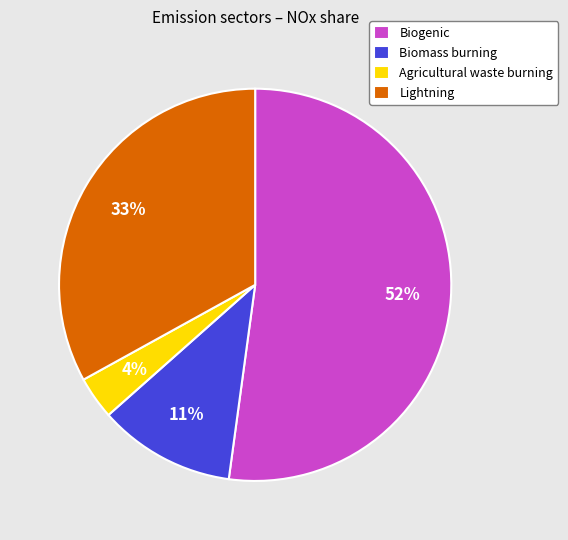

What is the largest slice in the pie chart?

Biogenic